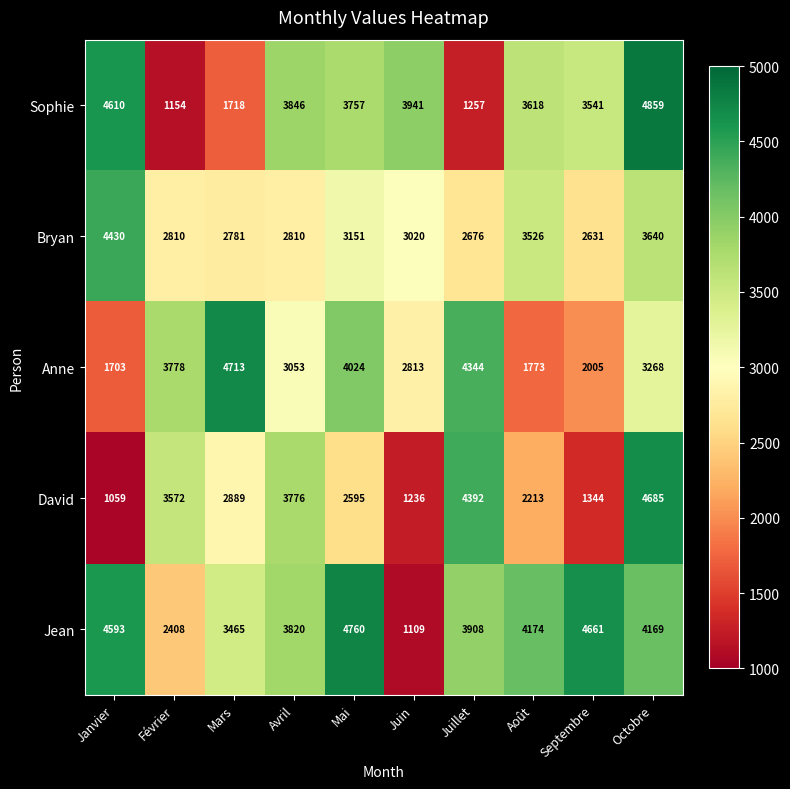

Where does the Sophie series first go above 3757?

Janvier